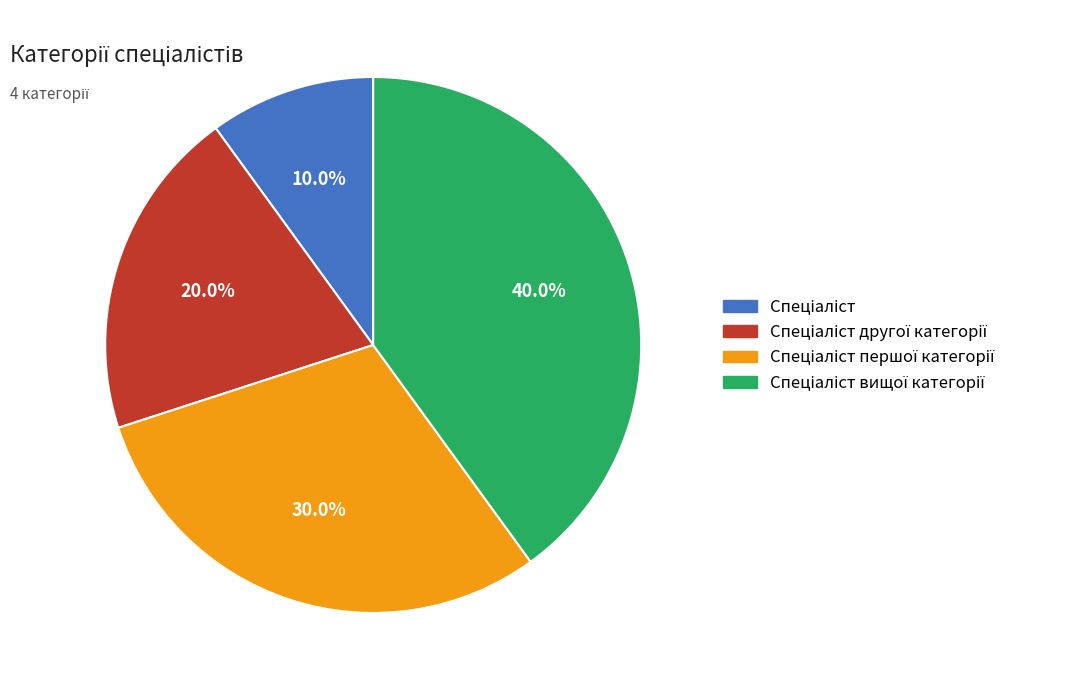

Is there a majority slice in this chart?

No